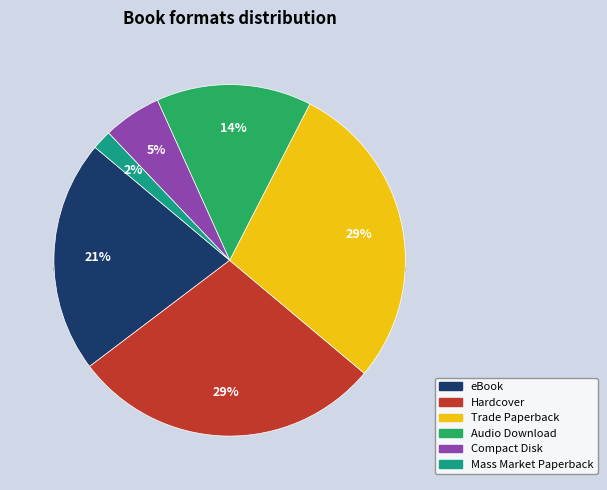

Which slice is the largest?

Hardcover